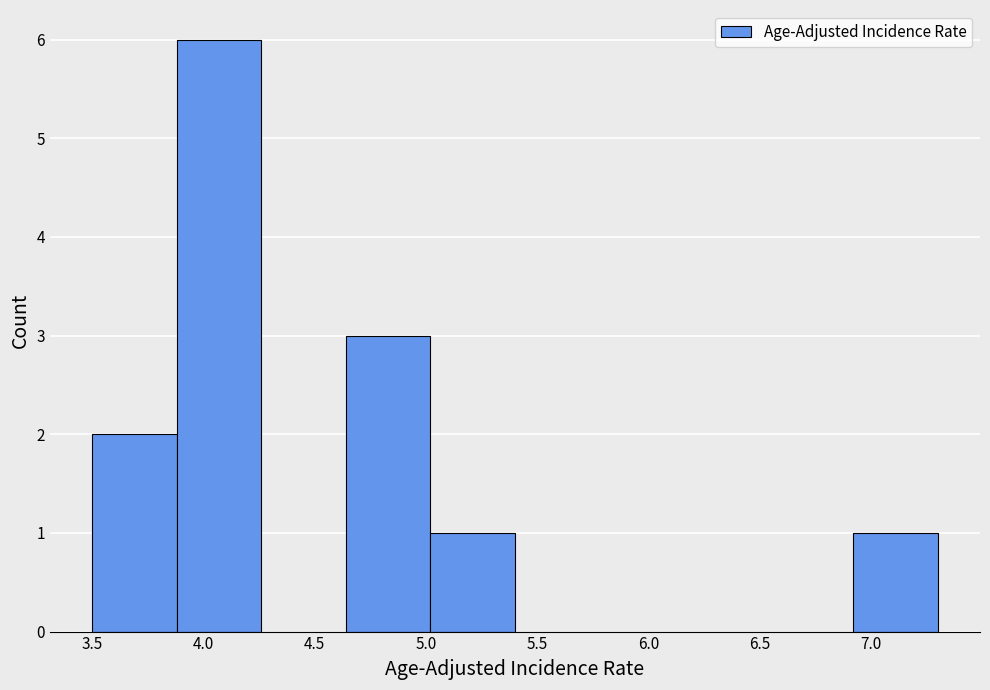

Reading left to right, transcribe this chart: for each bar, give the range it covers on the x-axis and its height. Neither the bar edges nor the heights are printed on the chart, so give them approximately, as read against the axes.

3.50 to 3.88: 2
3.88 to 4.26: 6
4.26 to 4.64: 0
4.64 to 5.02: 3
5.02 to 5.40: 1
5.40 to 5.78: 0
5.78 to 6.16: 0
6.16 to 6.54: 0
6.54 to 6.92: 0
6.92 to 7.30: 1